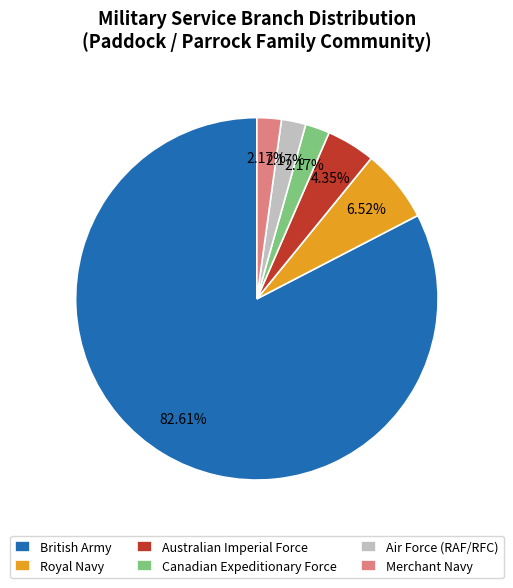

What is the ratio of the value at Canadian Expeditionary Force to the value at Air Force (RAF/RFC)?

1.0